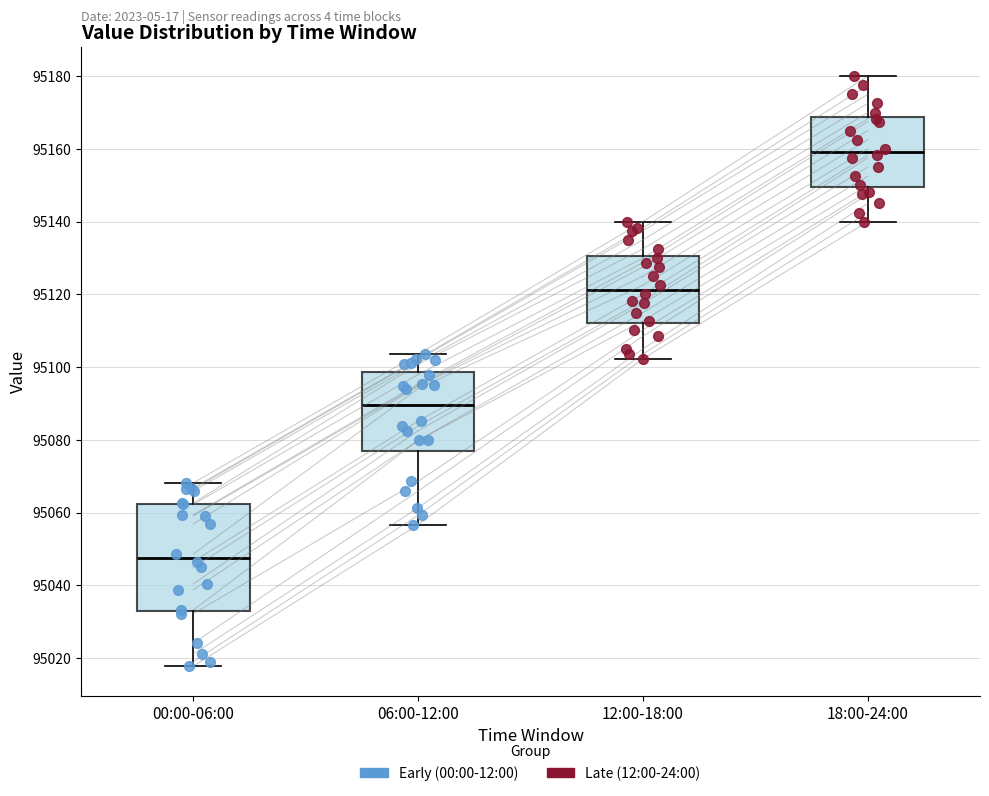

Where is the upper edge of the box for 00:00-06:00 on the y-axis? The values are not printed on the chart, so give them approximately, as read against the axis.

95062